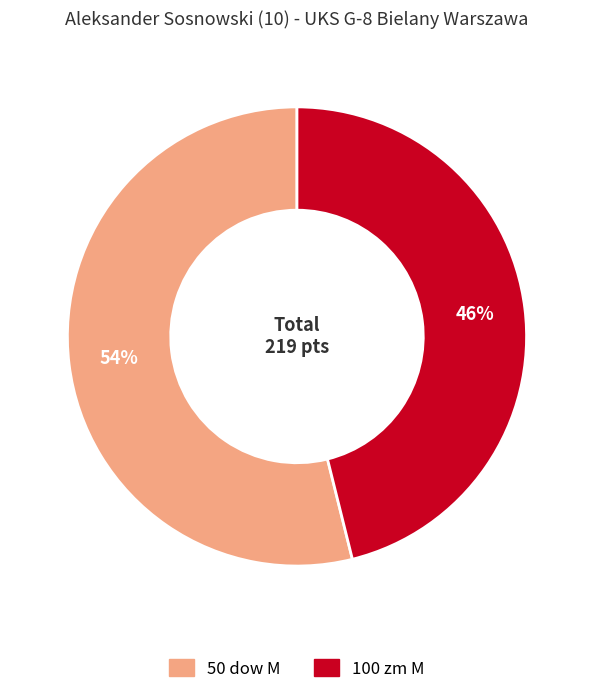

To the nearest percent, what percentage of the pie is 100 zm M?

46%